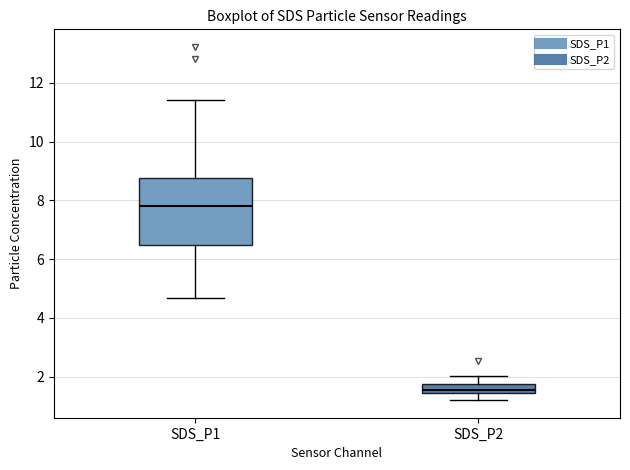

Which box has the lowest median line?

SDS_P2